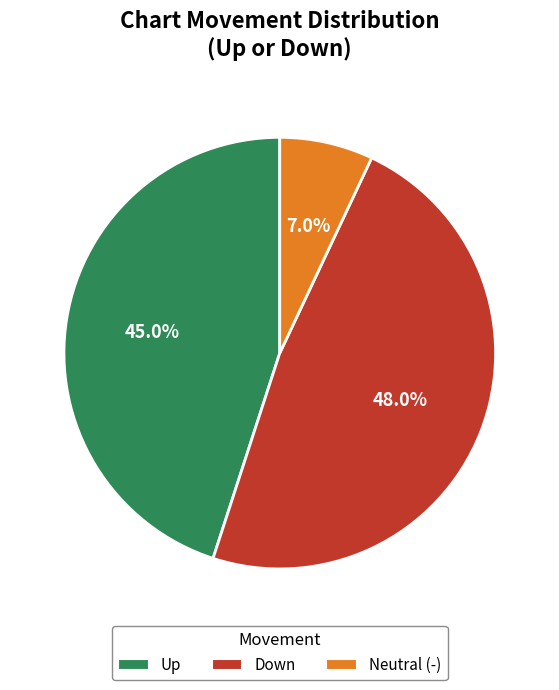

Count the number of slices in the pie.

3